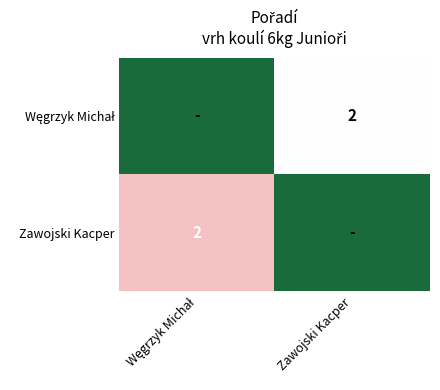

List the series in order of their peak value, lowest first.

Węgrzyk Michał, Zawojski Kacper